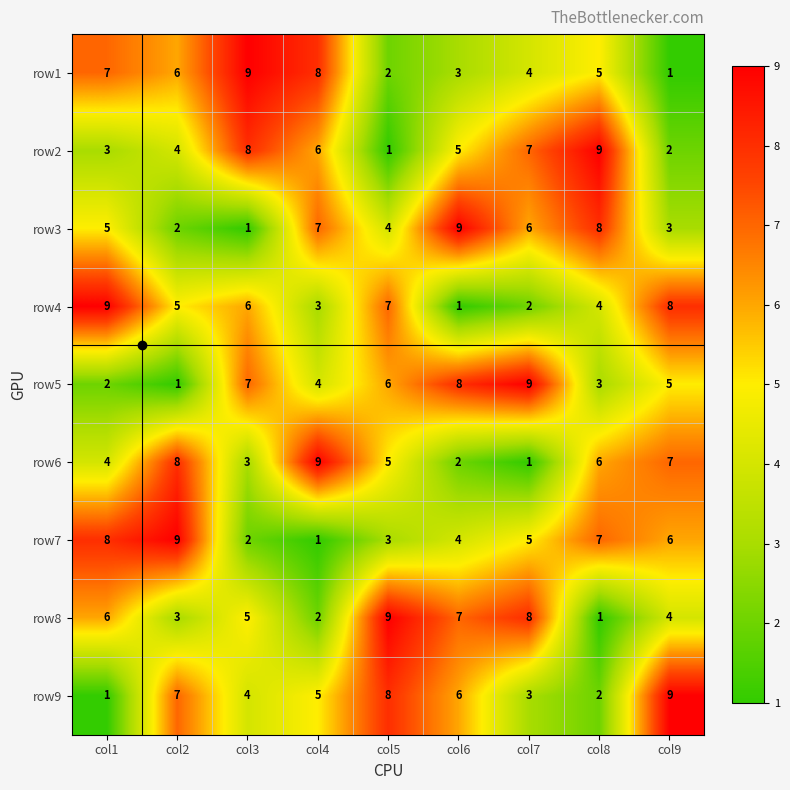

What is the sum of the row4 values at col8 and col5?

11